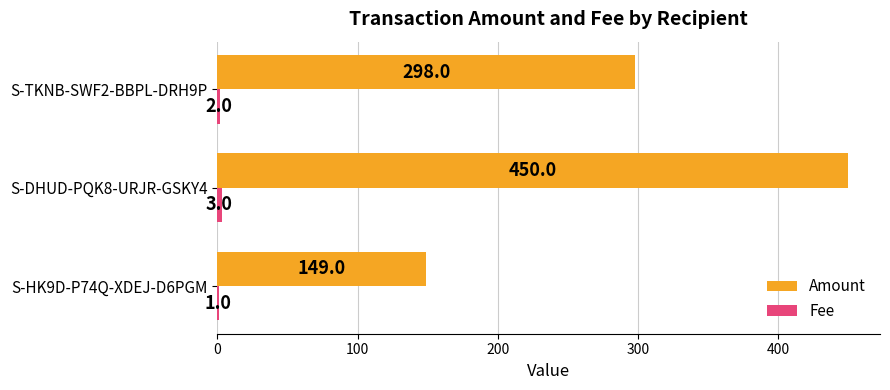

Count the number of categories in the chart.

3